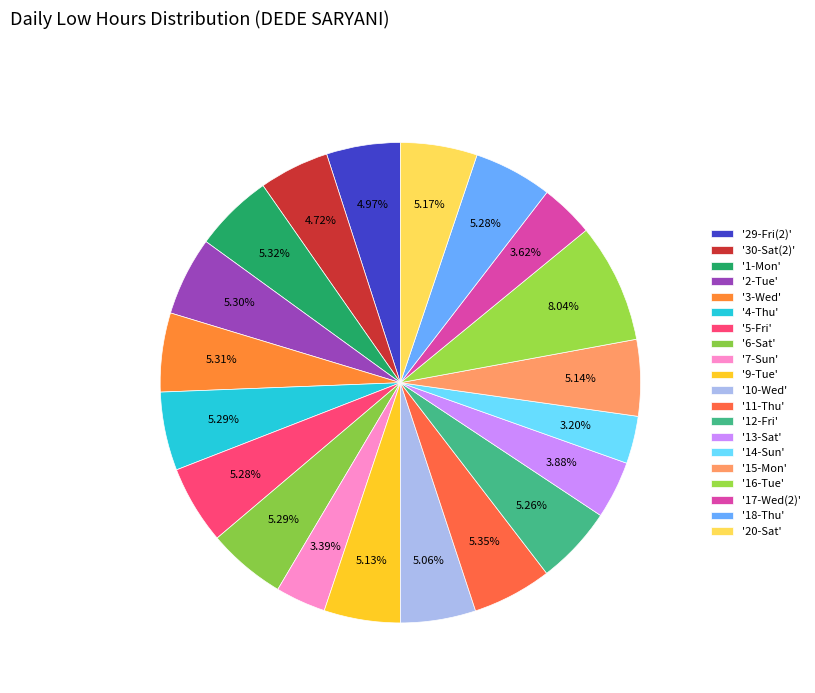

How many segments does this pie chart have?

20